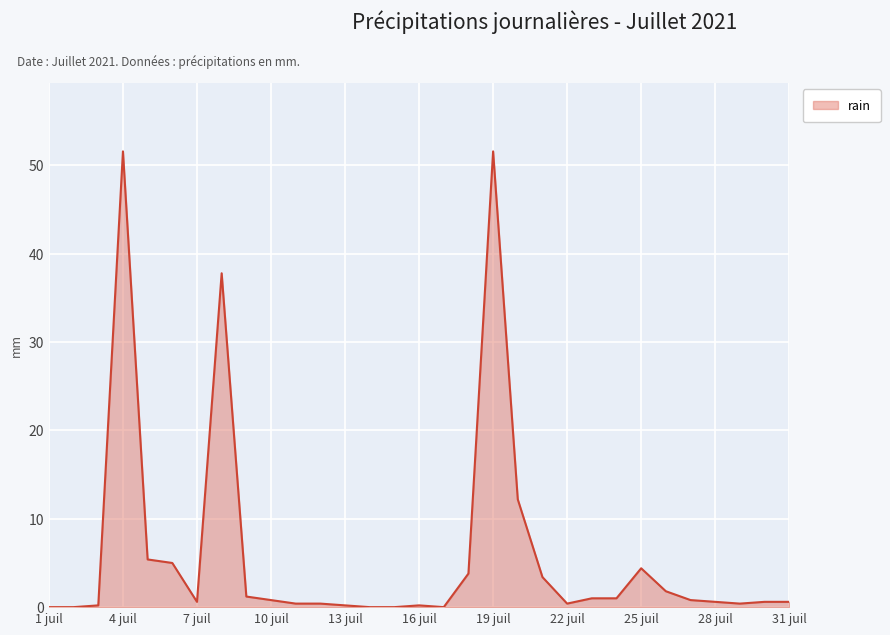

How many interior local peaks (higher than both neighbors) does the data have?

5